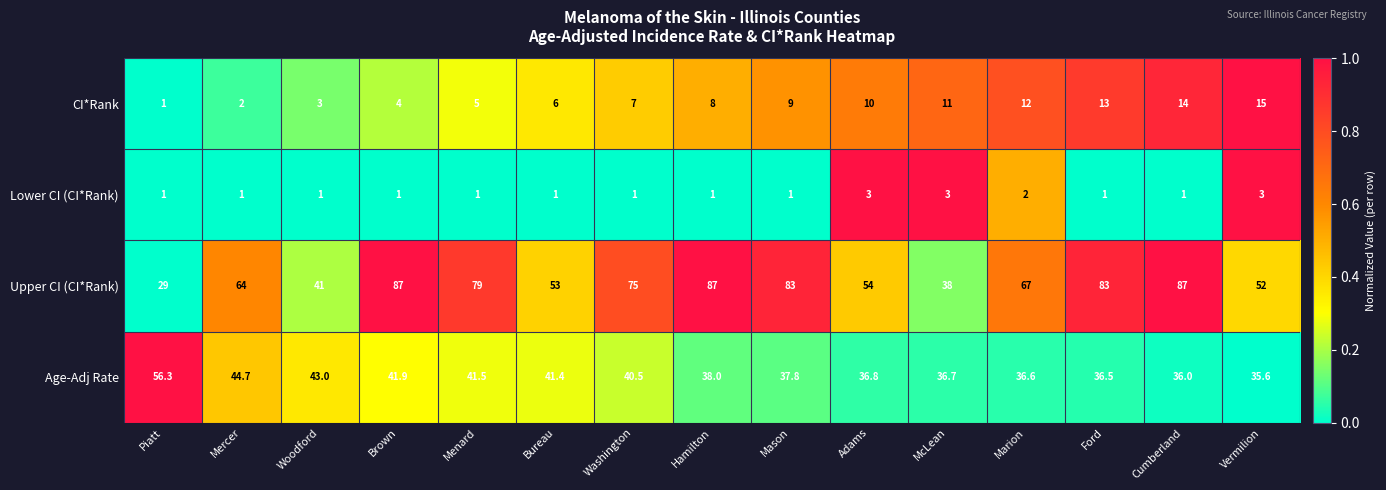

Count the number of data series in this chart.

4